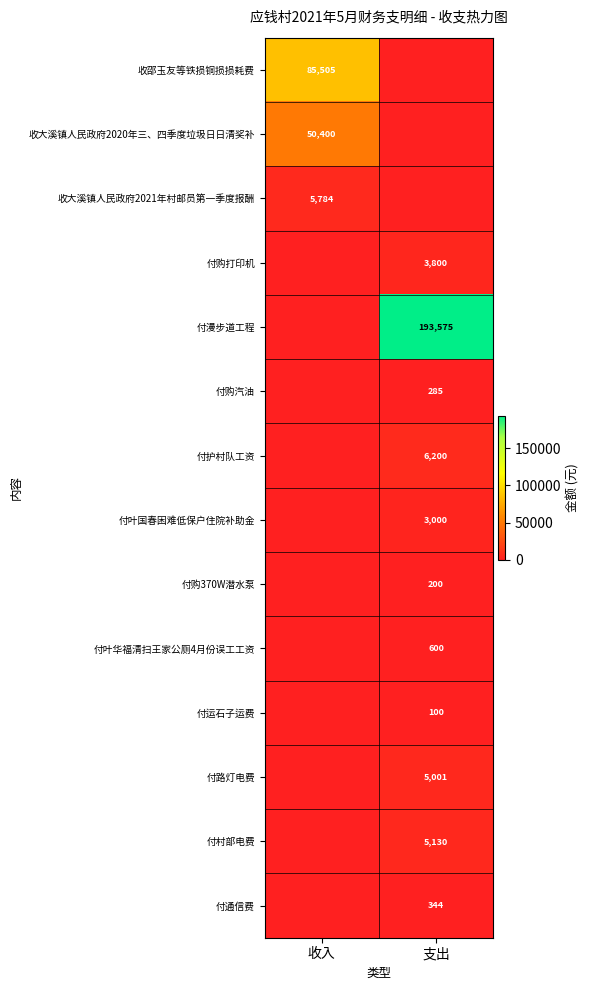

Is the value of 付漫步道工程 at 支出 greater than the value of 收大溪镇人民政府2021年村邮员第一季度报酬 at 收入?

Yes